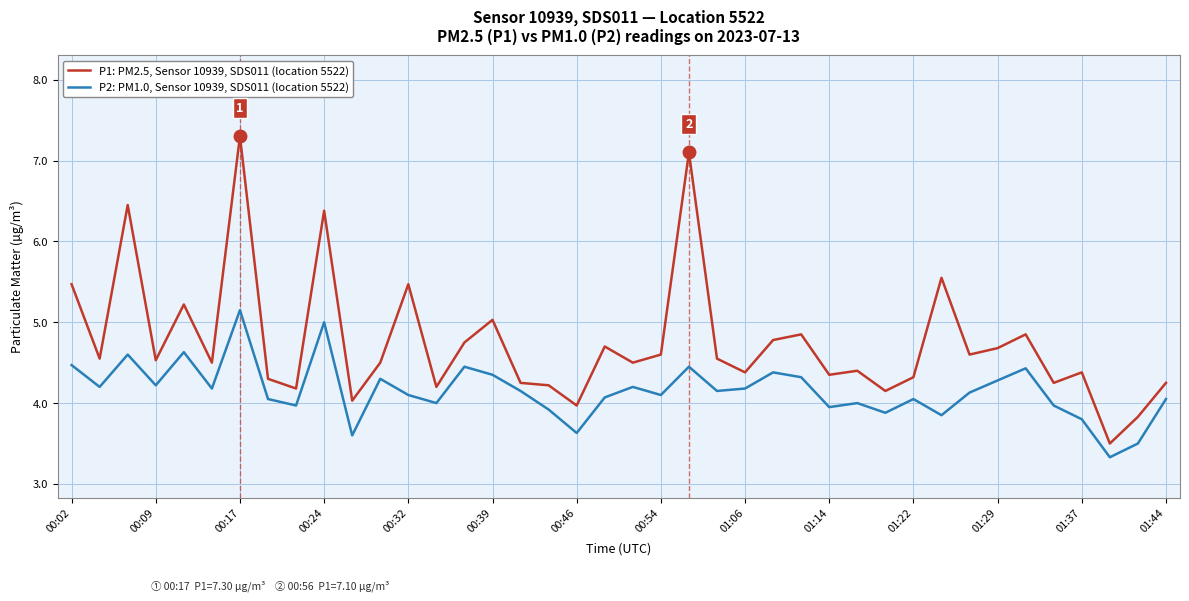

True or false: P2: PM1.0, Sensor 10939, SDS011 (location 5522) and P1: PM2.5, Sensor 10939, SDS011 (location 5522) cross at least once.

False